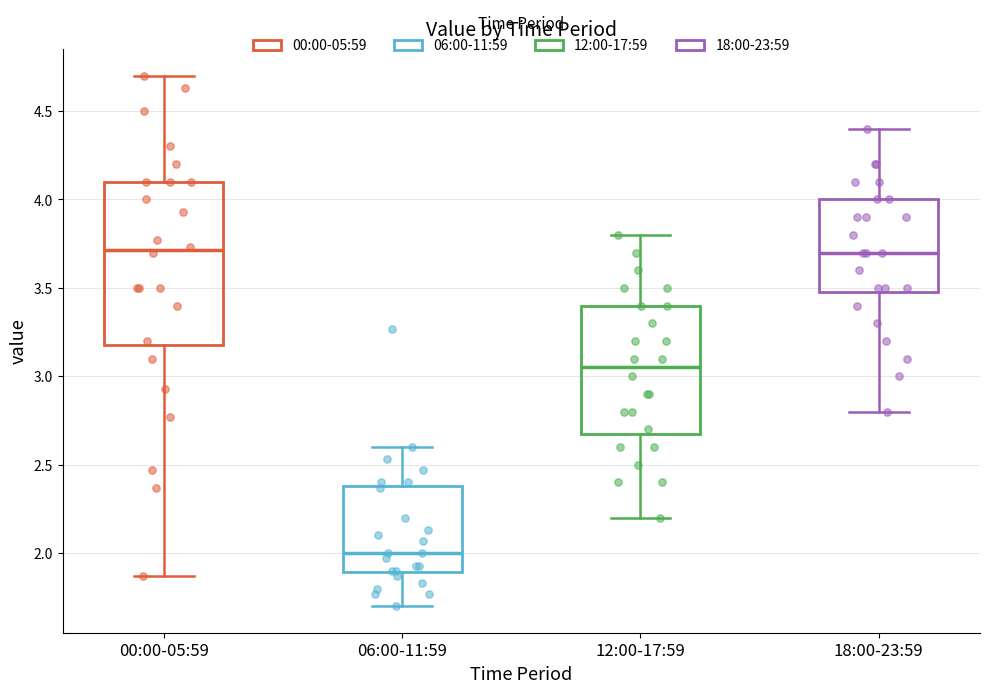

Where does the lower whisker of the box for 06:00-11:59 end on the y-axis? The values are not printed on the chart, so give them approximately, as read against the axis.

1.70